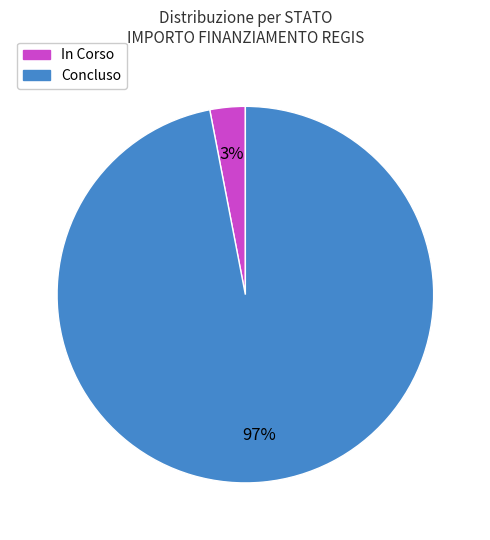

Is there any slice that represents more than half of the pie?

Yes